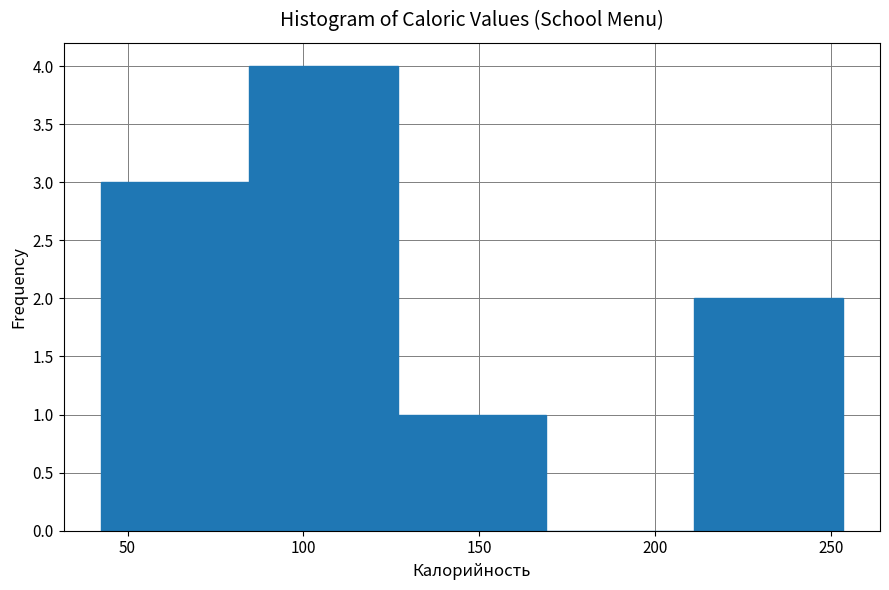

Reading left to right, list every bar in this chart as the range it spans on the x-axis followed by its height. Neither the bar edges nor the heights are printed on the chart, so give them approximately, as read against the axes.

40 to 85: 3
85 to 125: 4
125 to 170: 1
170 to 210: 0
210 to 255: 2